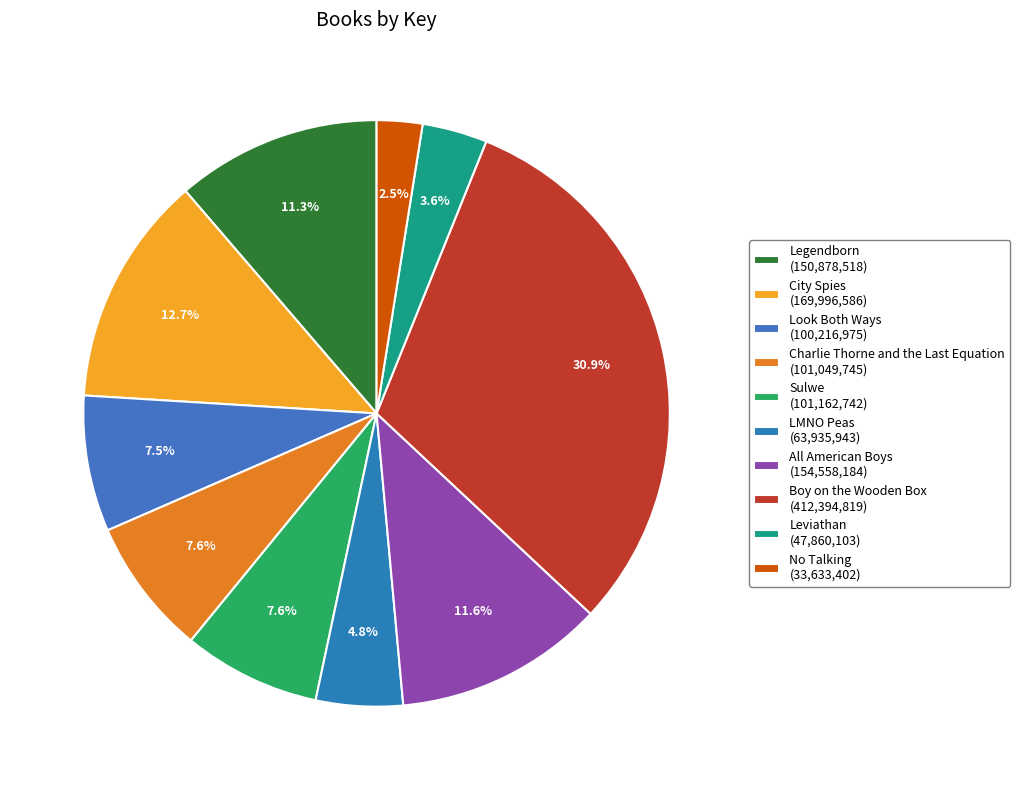

What percentage is the Leviathan slice, to the nearest percent?

4%